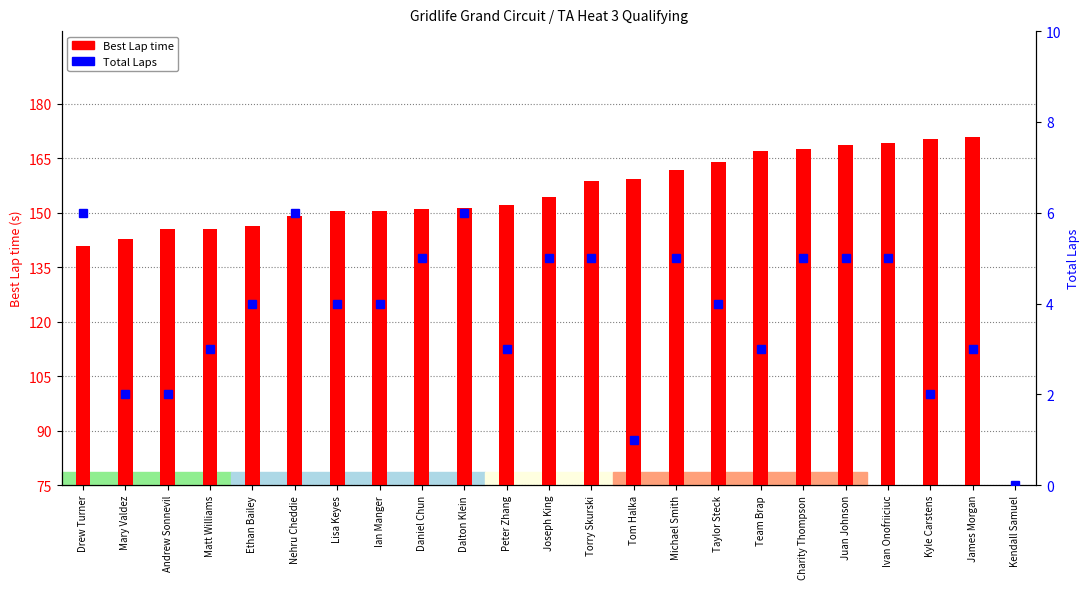

Reading left to right, list all the values displayed in this chart.

Best Lap time: Drew Turner=141.0	Mary Valdez=142.7	Andrew Sonnevil=145.4	Matt Williams=145.6	Ethan Bailey=146.5	Nehru Cheddie=149.2	Lisa Keyes=150.4	Ian Manger=150.4	Daniel Chun=150.9	Dalton Klein=151.2	Peter Zhang=152.3	Joseph King=154.3	Torry Skurski=158.8	Tom Halka=159.2	Michael Smith=161.9	Taylor Steck=163.9	Team Brap=166.9	Charity Thompson=167.7	Juan Johnson=168.7	Ivan Onofriiciuc=169.3	Kyle Carstens=170.3	James Morgan=170.9	Kendall Samuel=0.0
Total Laps: Drew Turner=6.0	Mary Valdez=2.0	Andrew Sonnevil=2.0	Matt Williams=3.0	Ethan Bailey=4.0	Nehru Cheddie=6.0	Lisa Keyes=4.0	Ian Manger=4.0	Daniel Chun=5.0	Dalton Klein=6.0	Peter Zhang=3.0	Joseph King=5.0	Torry Skurski=5.0	Tom Halka=1.0	Michael Smith=5.0	Taylor Steck=4.0	Team Brap=3.0	Charity Thompson=5.0	Juan Johnson=5.0	Ivan Onofriiciuc=5.0	Kyle Carstens=2.0	James Morgan=3.0	Kendall Samuel=0.0